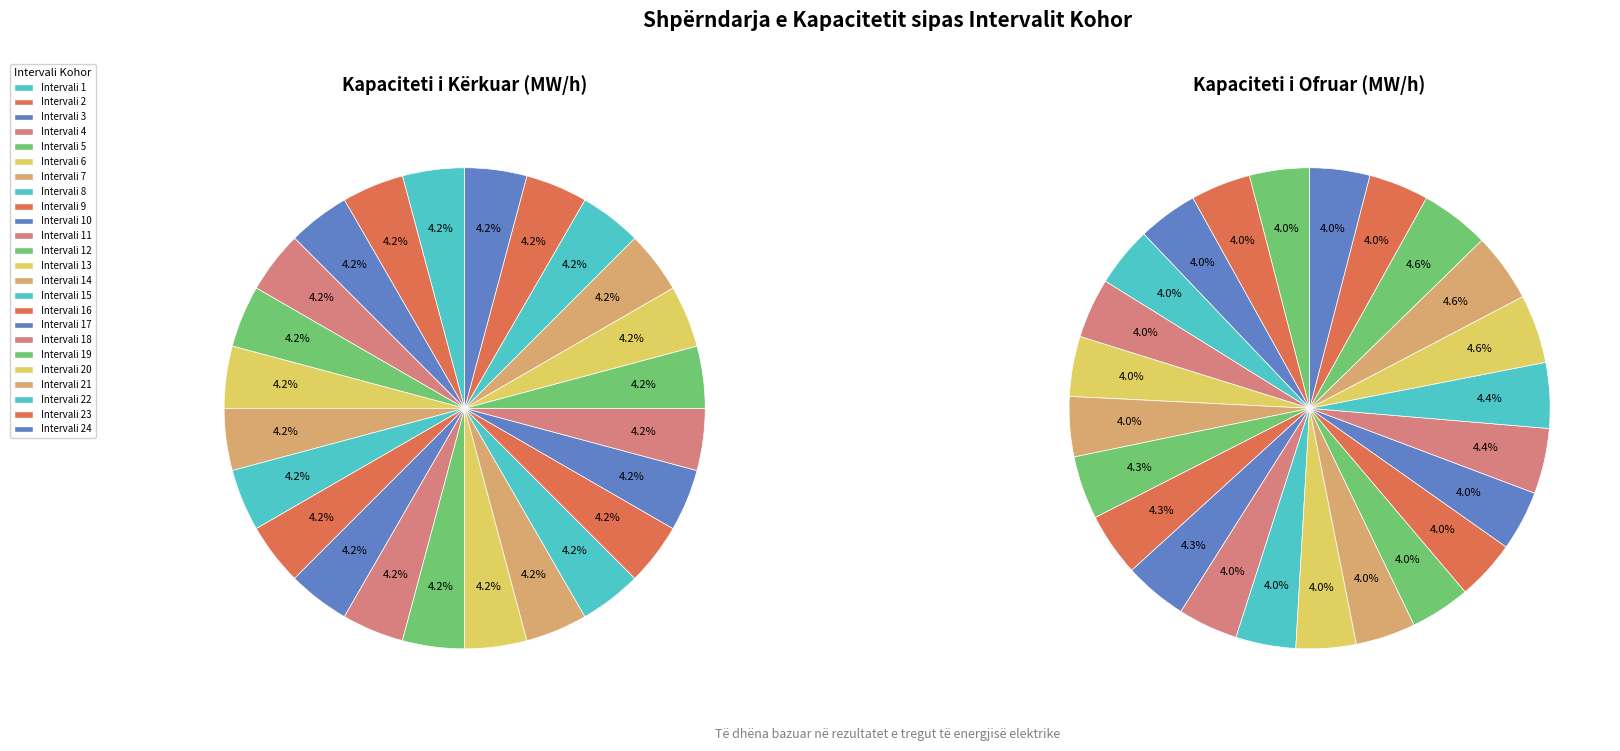

Is the sum of 8 (07:00-08:00) and 18 (17:00-18:00) greater than half?

No